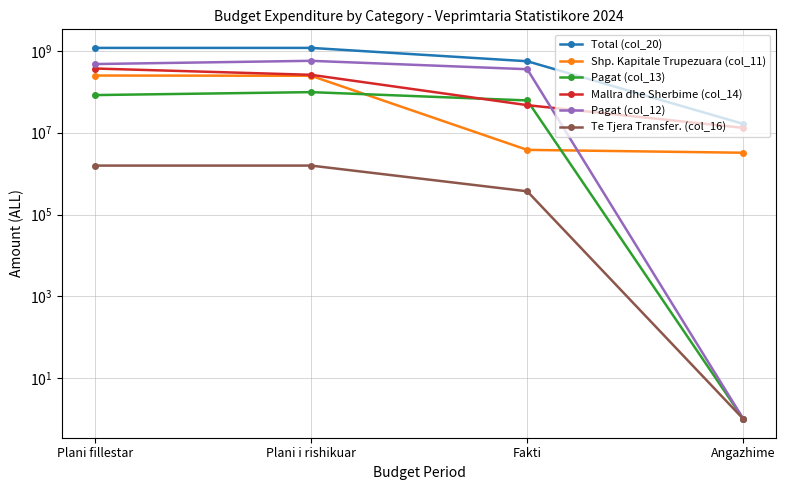

What is the total value across all series at Plani fillestar?

2365000000.0